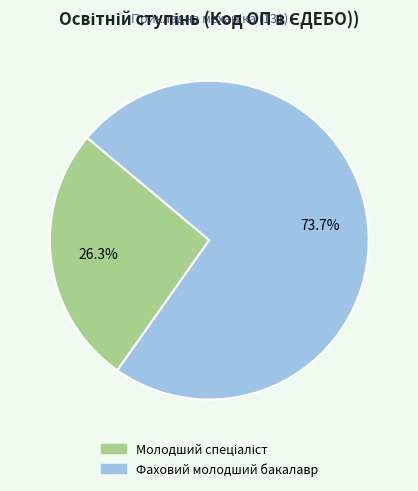

Is there any slice that represents more than half of the pie?

Yes